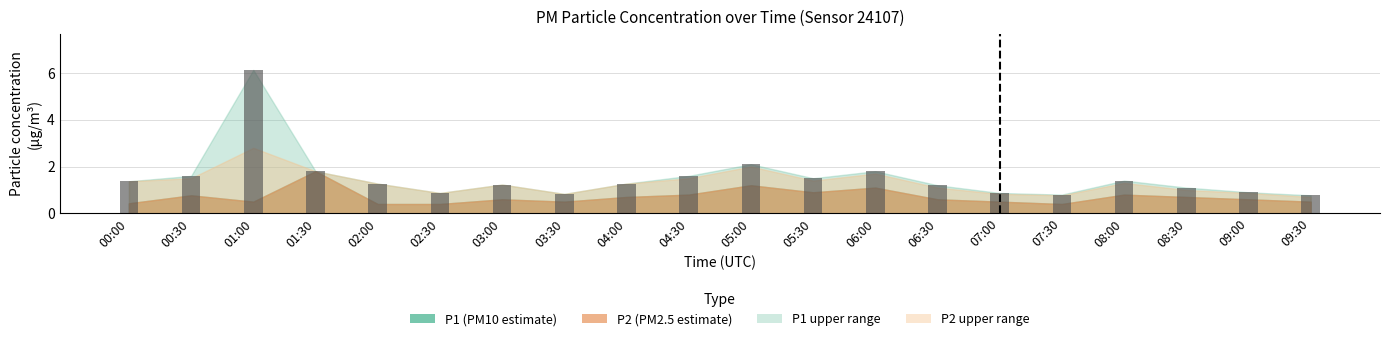

What is the minimum value shown in the chart?

0.8